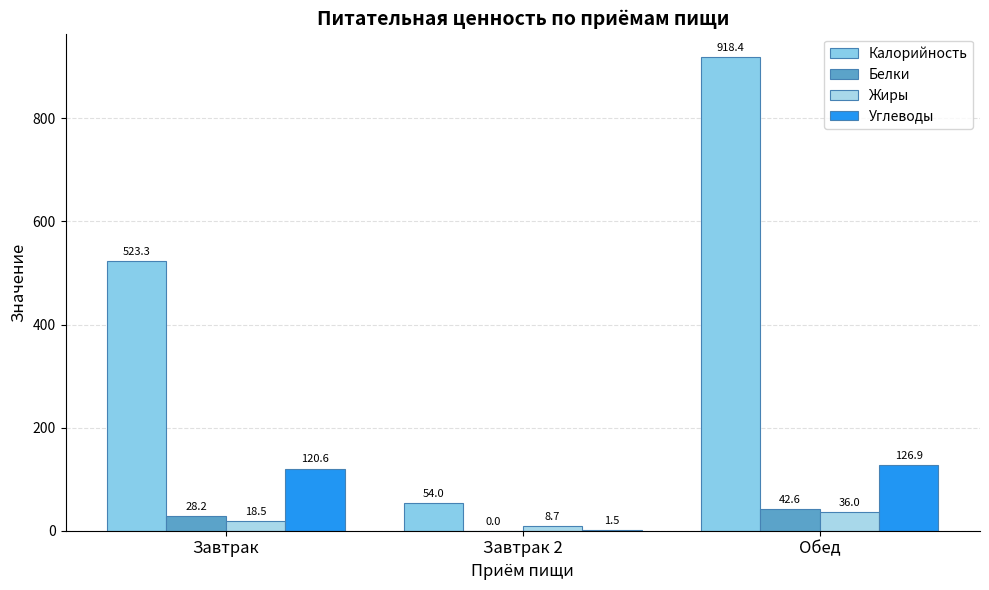

Is the value of Жиры at Завтрак greater than the value of Углеводы at Обед?

No